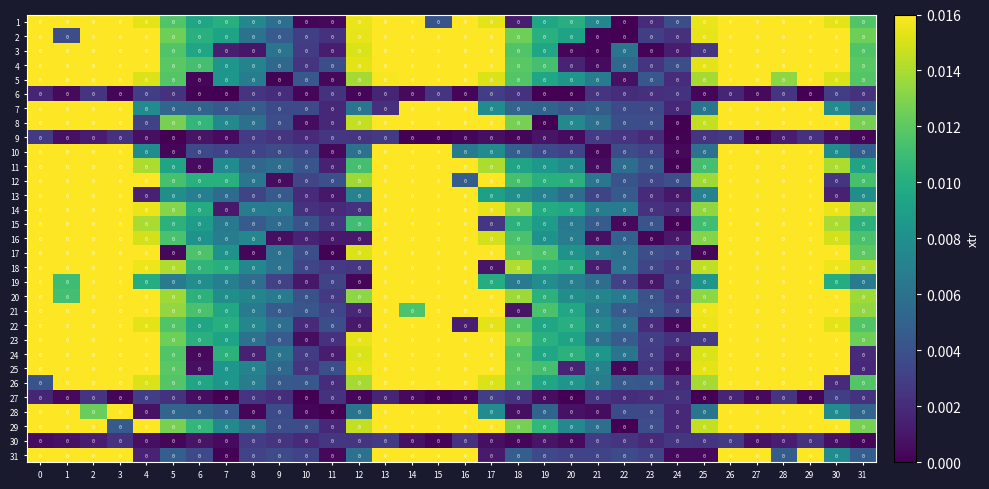

How many distinct data groups are displayed?

31